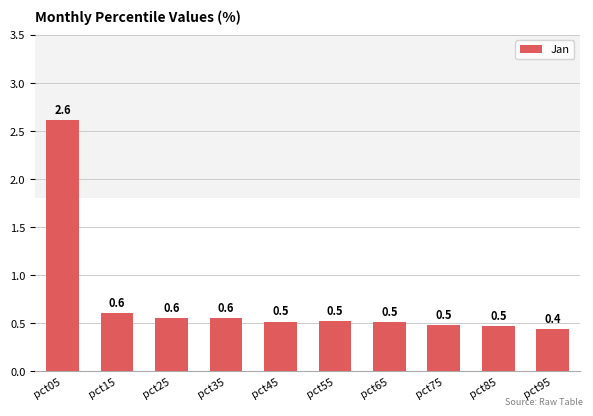

Is it true that the value at pct15 is 0.9?

False